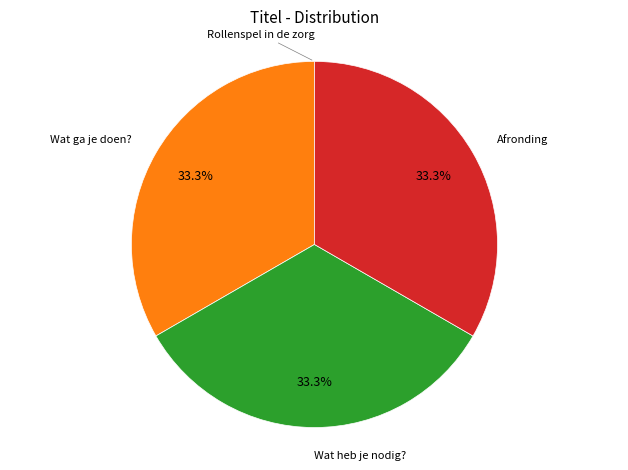

Does Wat ga je doen? account for over 50% of the chart?

No